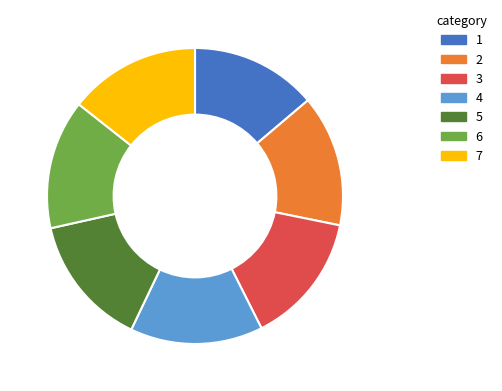

Does any single category account for the majority?

No